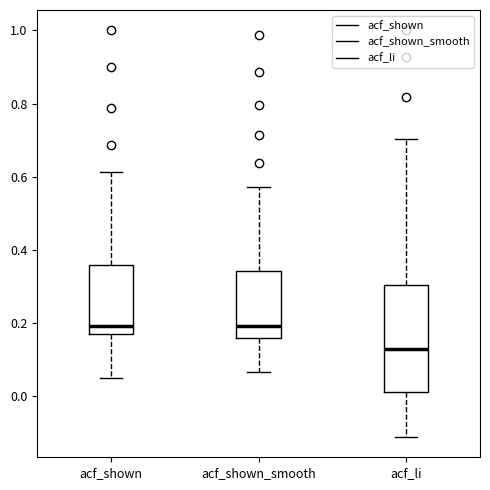

Reading left to right, transcribe this box plot: for each box, give where its median line is, the range the box spans, and where its two whiskers end, as read against the y-axis. The values are not printed on the chart, so give them approximately, as read against the axis.

acf_shown: median 0.20, box 0.18 to 0.36, whiskers 0.06 to 0.62
acf_shown_smooth: median 0.20, box 0.16 to 0.34, whiskers 0.06 to 0.58
acf_li: median 0.14, box 0.02 to 0.30, whiskers -0.12 to 0.70